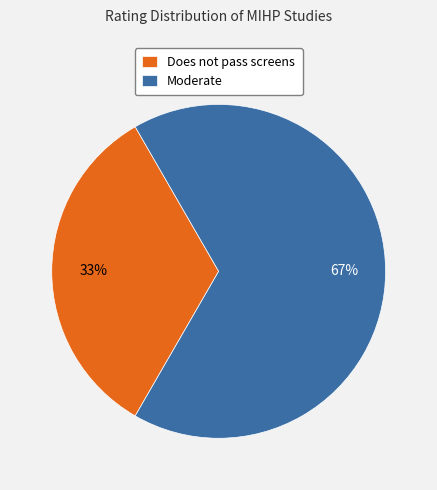

Between Does not pass screens and Moderate, which is larger?

Moderate